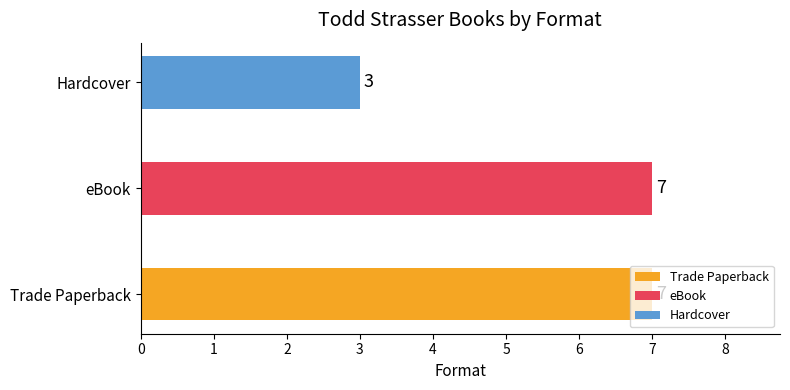

Are the bars grouped side by side (vs. stacked)?

No